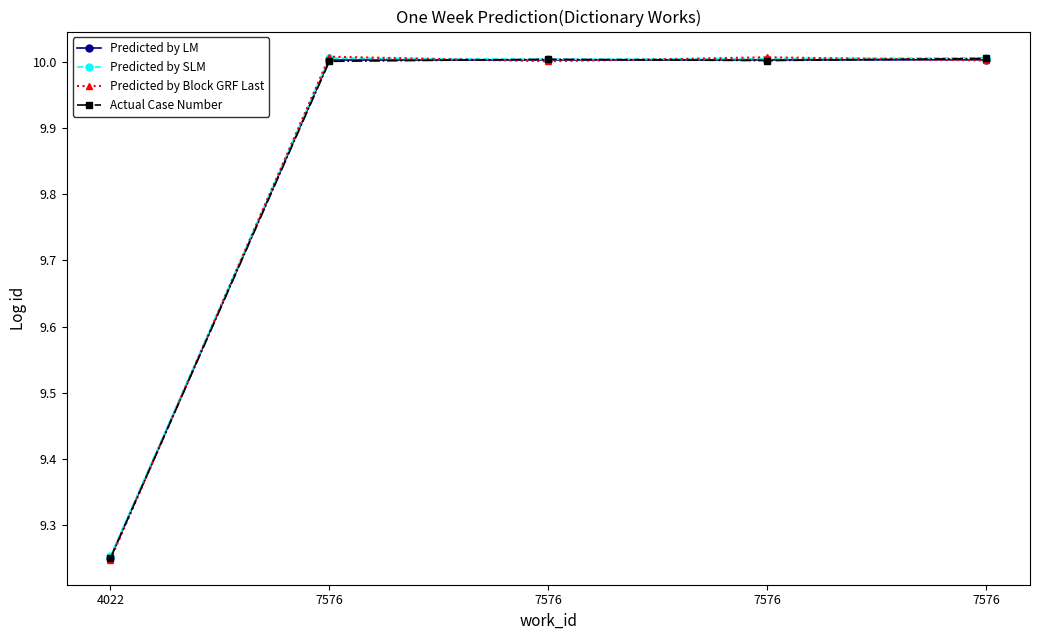

At which label does Predicted by LM first exceed 10?

7576